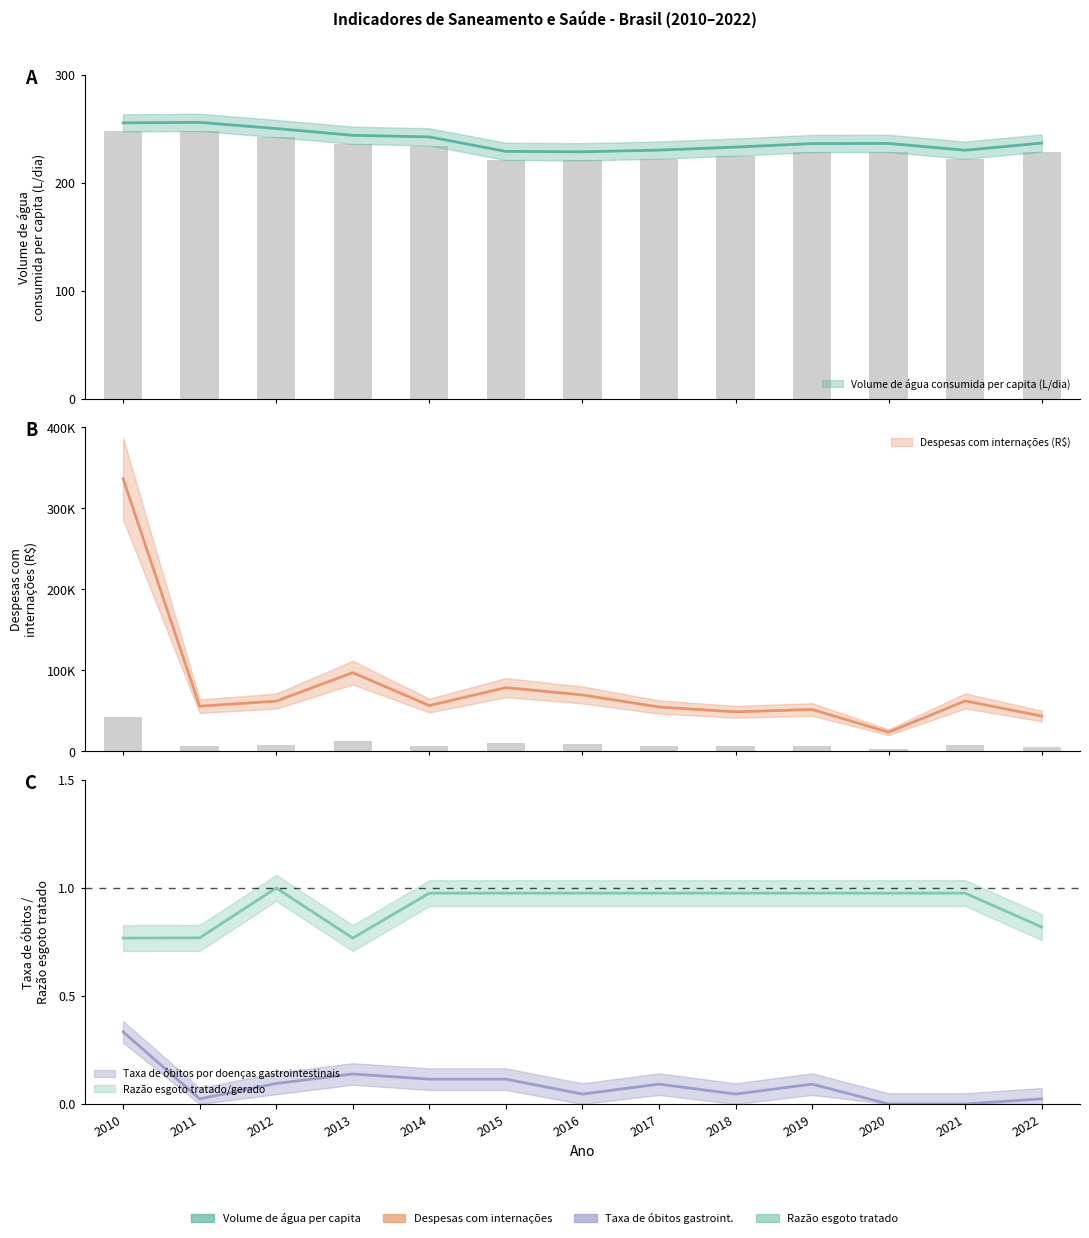

At which label is Razão esgoto tratado/gerado closest to 0?

2010